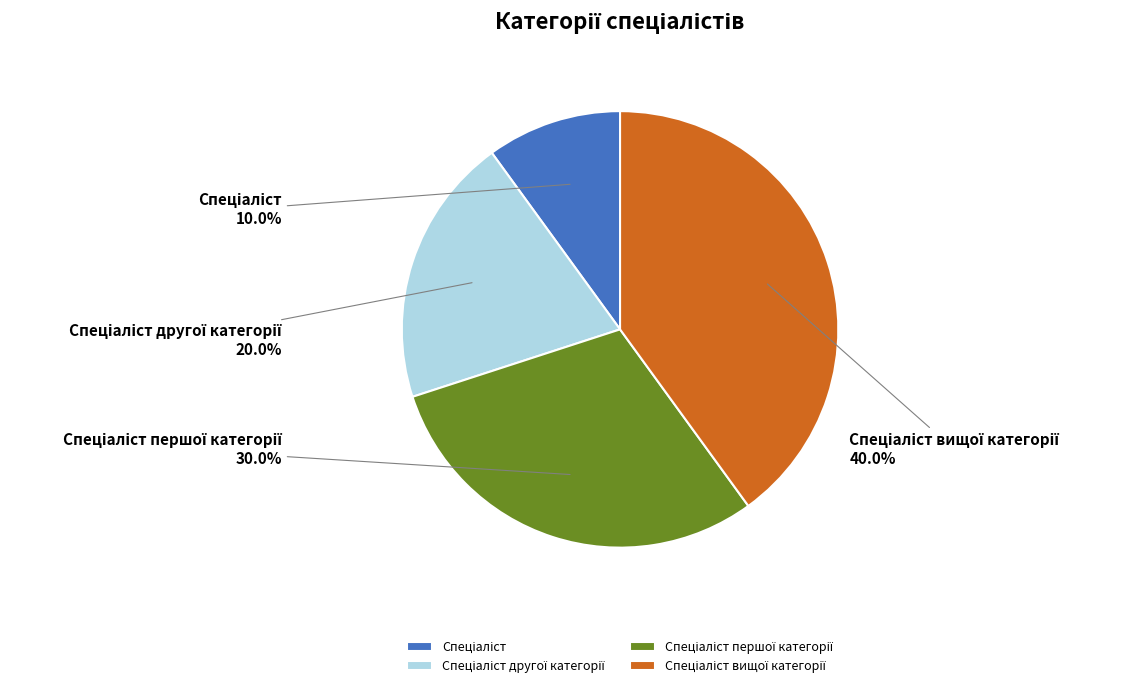

Count the number of slices in the pie.

4